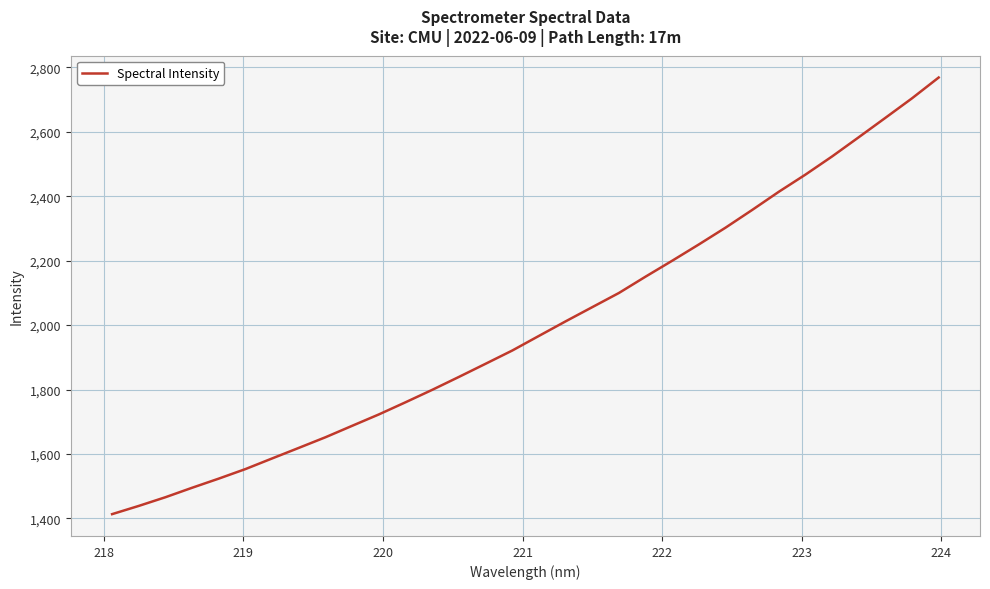

What is the smallest value displayed?

1413.3